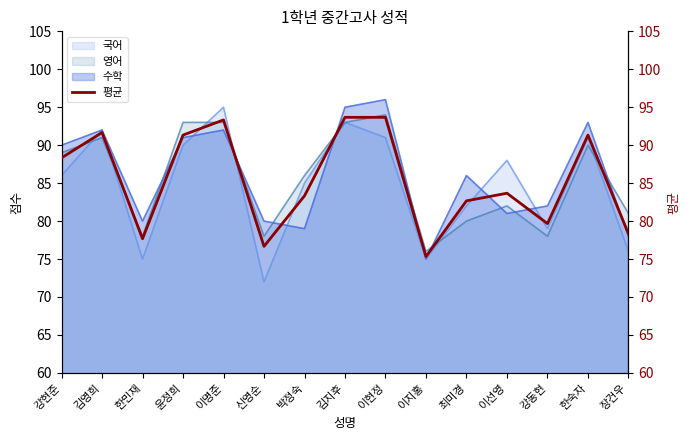

What is the sum of all values?

1280.7